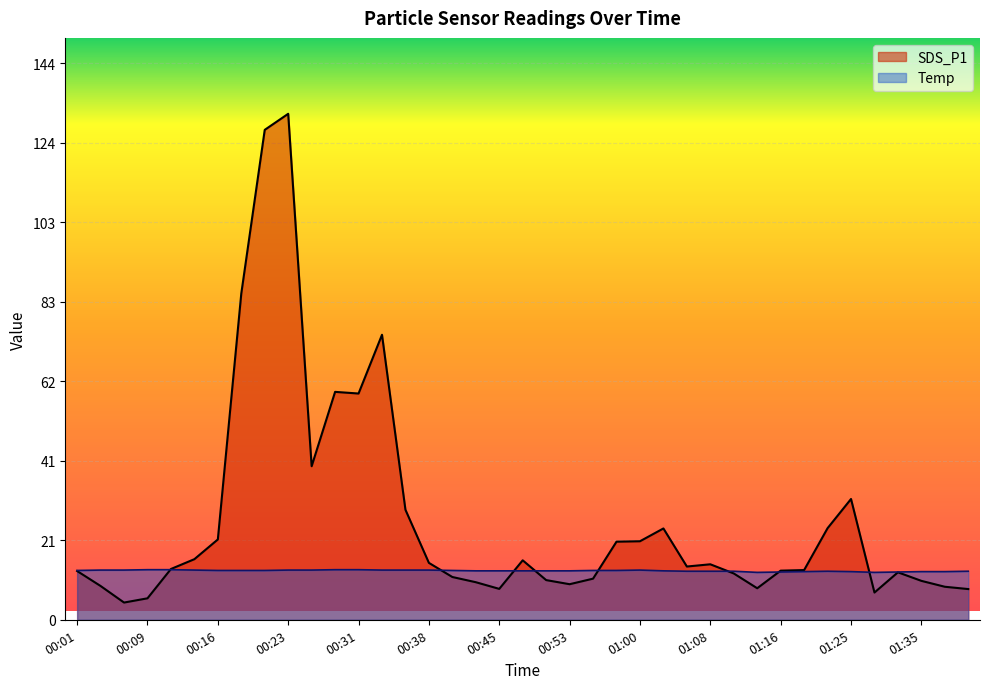

How many lines are shown in the chart?

2